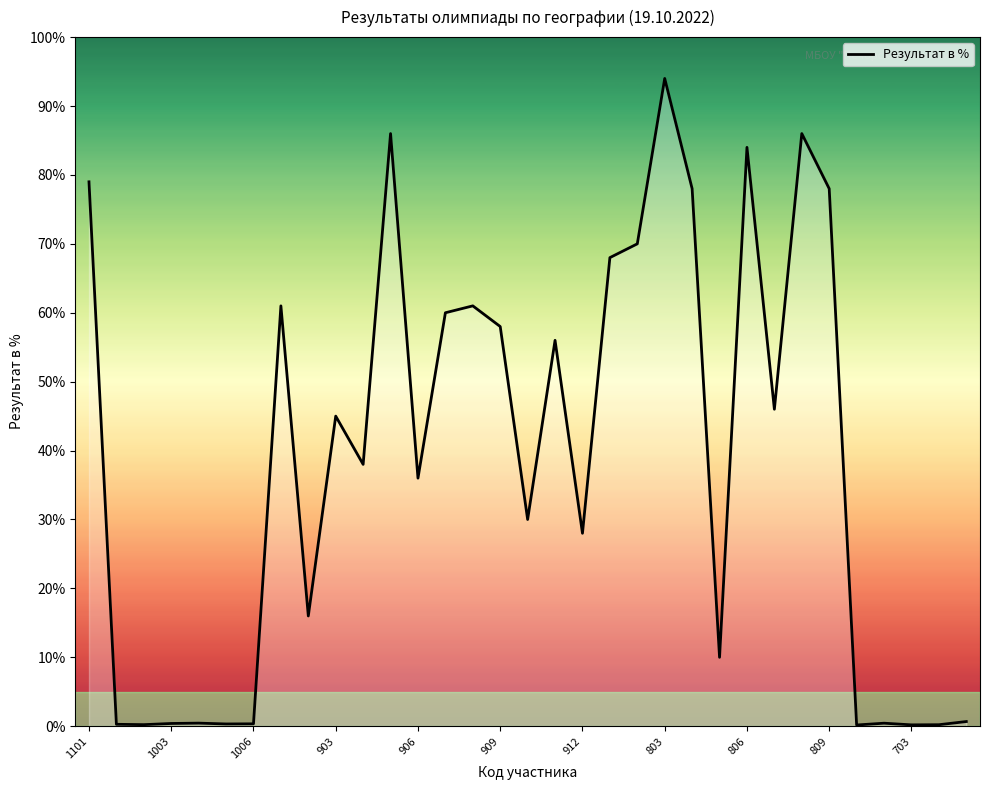

What is the greatest value displayed?

94.0